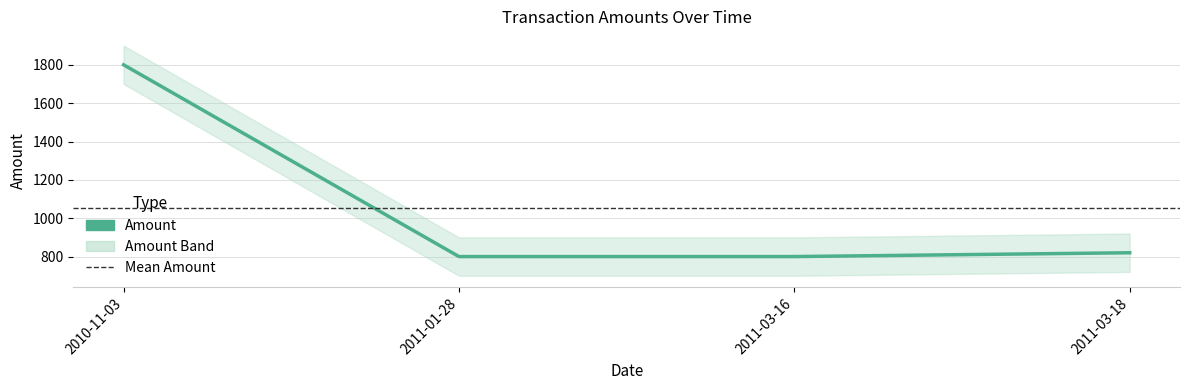

Reading left to right, what are all the values shown in this chart?

2010-11-03=1800	2011-01-28=800	2011-03-16=800	2011-03-18=820